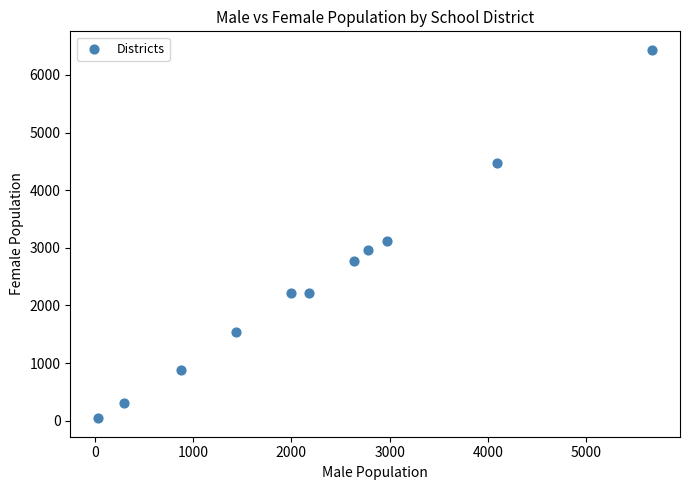

What Y value in the scatter plot is closest to 3239?

3115